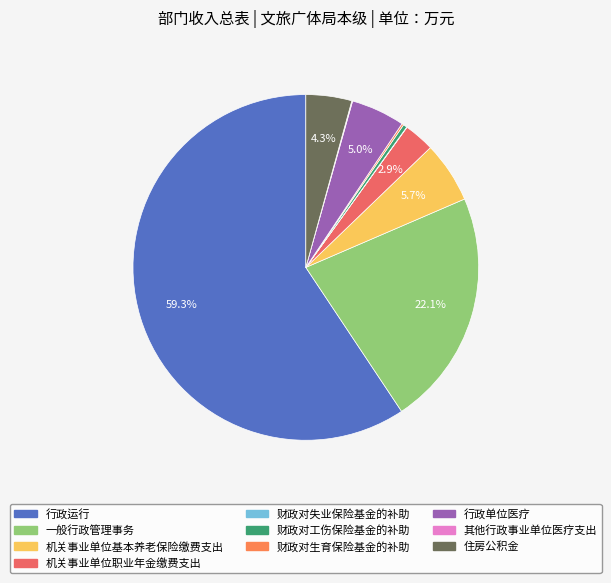

Which category has the biggest portion of the pie?

行政运行